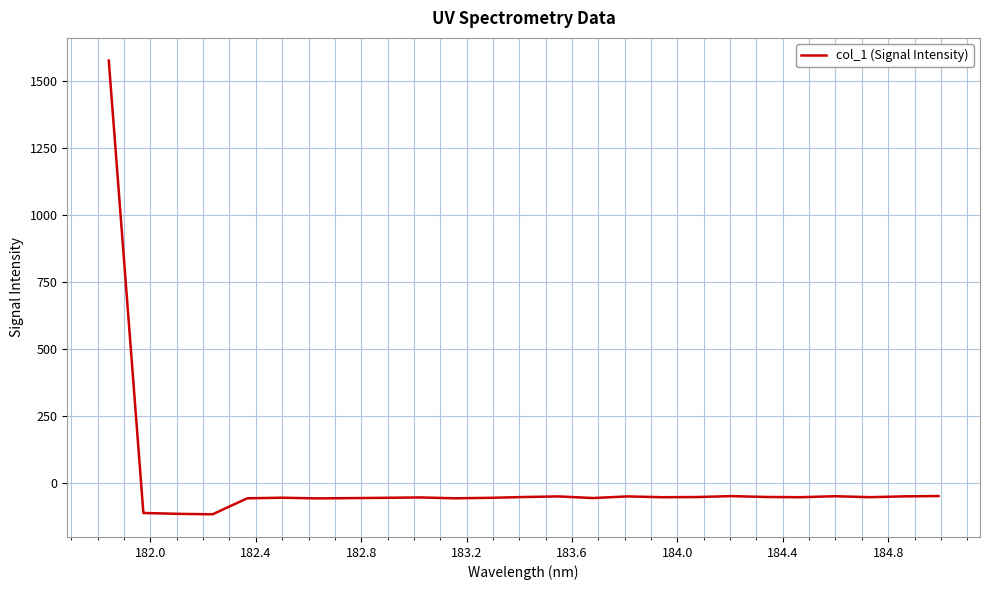

What is the minimum value shown in the chart?

-116.8